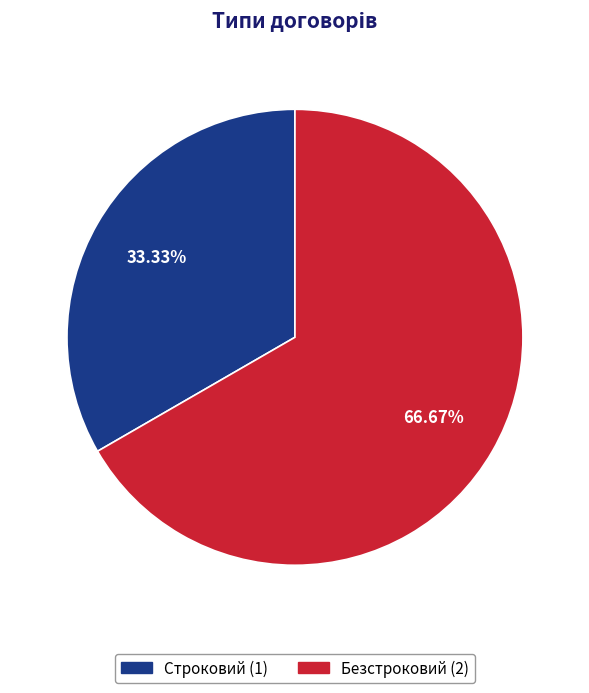

How many slices are in this pie chart?

2